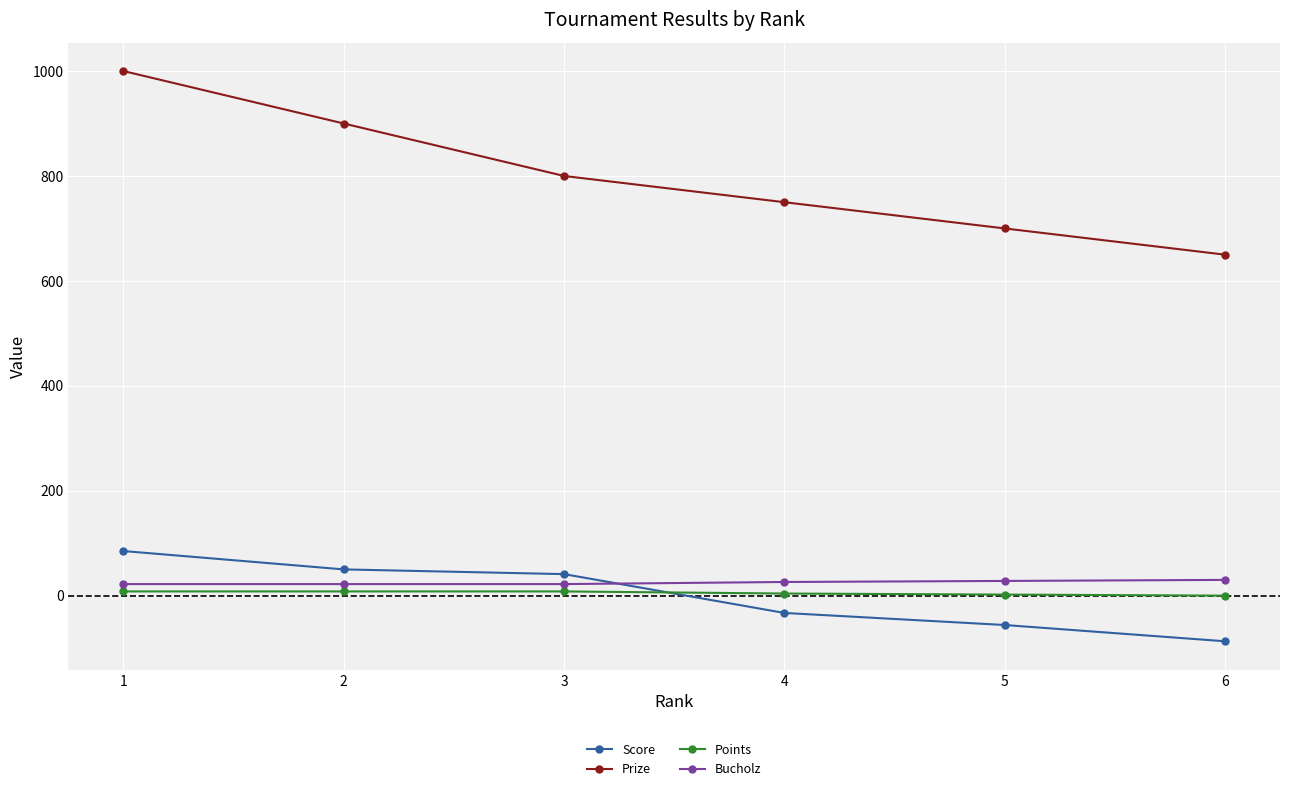

Count the number of categories in the chart.

6